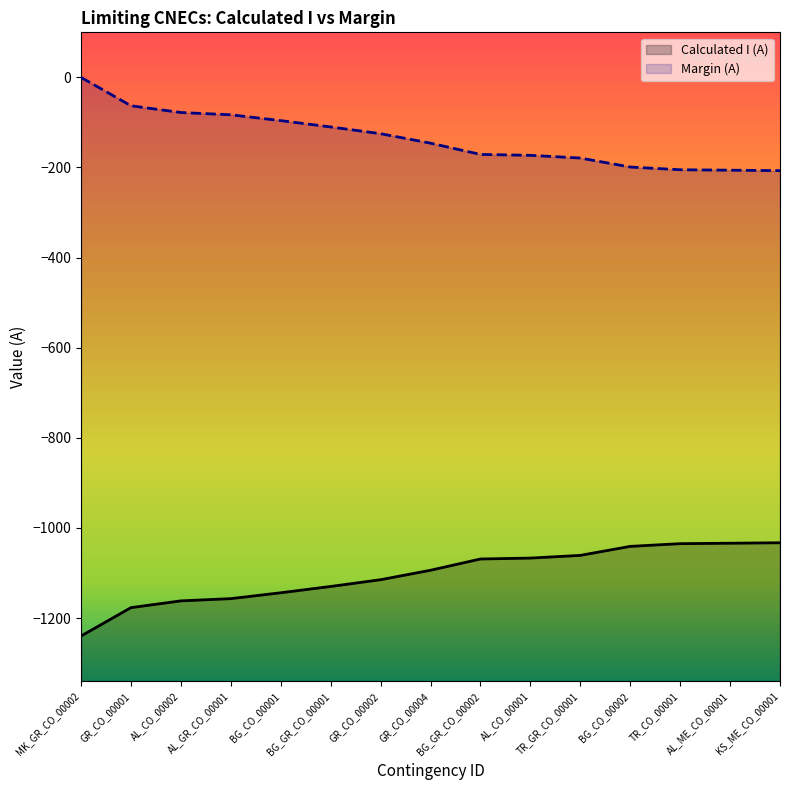

Between BG_CO_00001 and BG_GR_CO_00001, which series saw the biggest shift?

Calculated I (A)